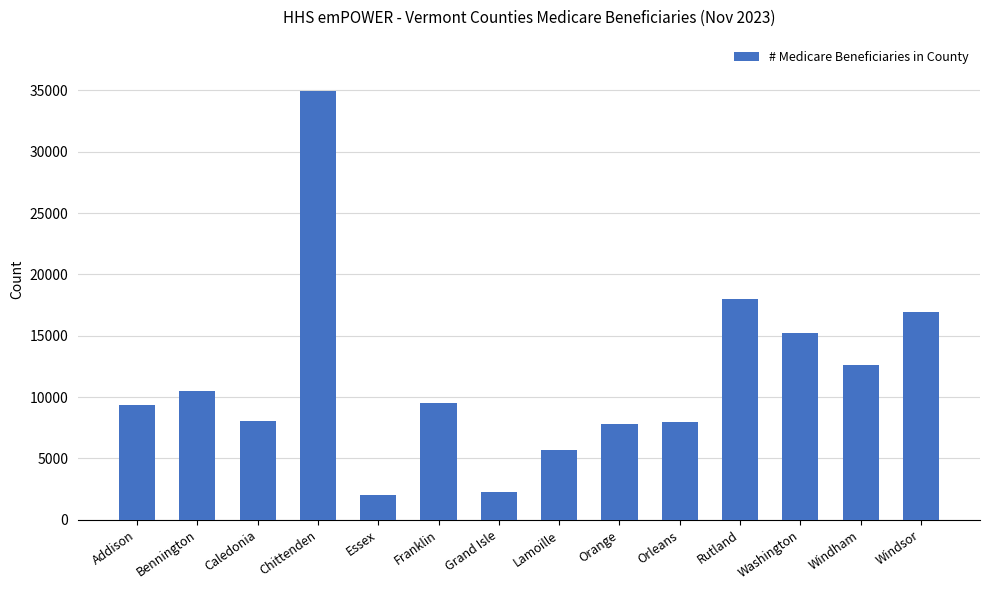

What is the value of the 1st bar from the left?

9361